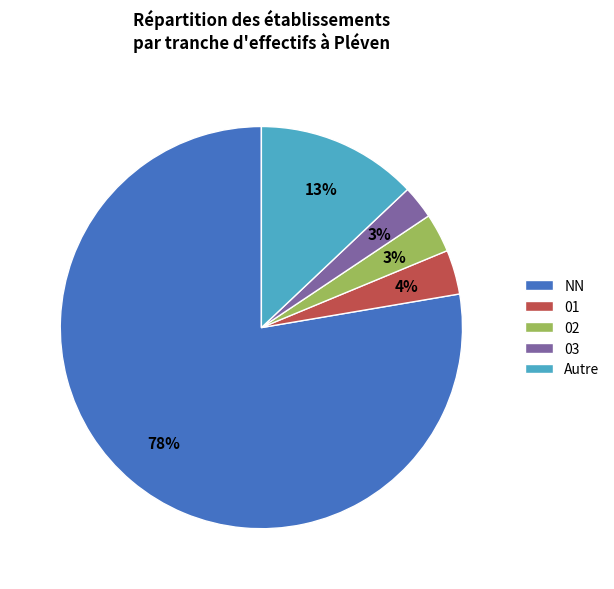

Does any single category account for the majority?

Yes